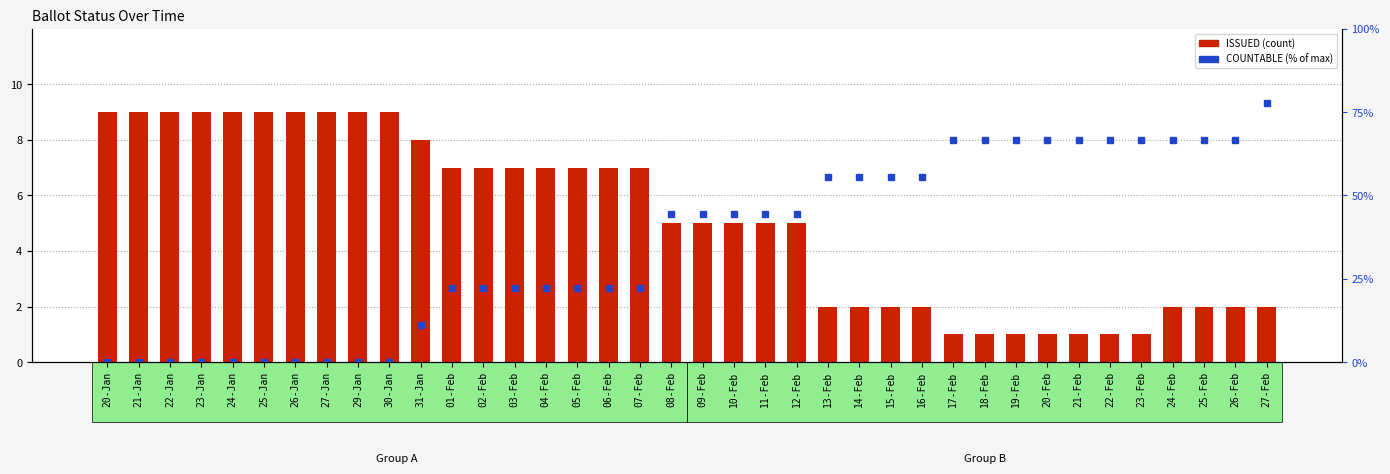

At which label does COUNTABLE (% of max issued) reach its peak?

27-Feb